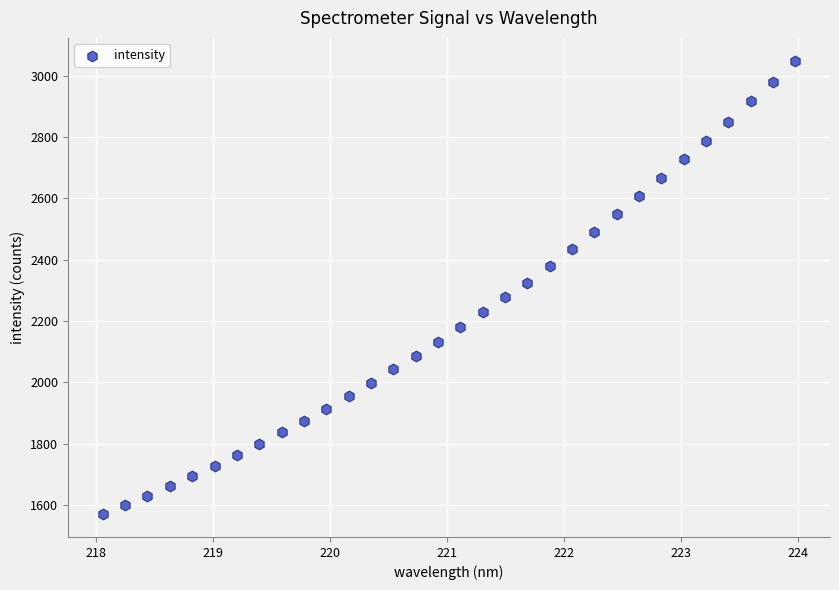

What is the range of Y values (max minus min)?

1480.1